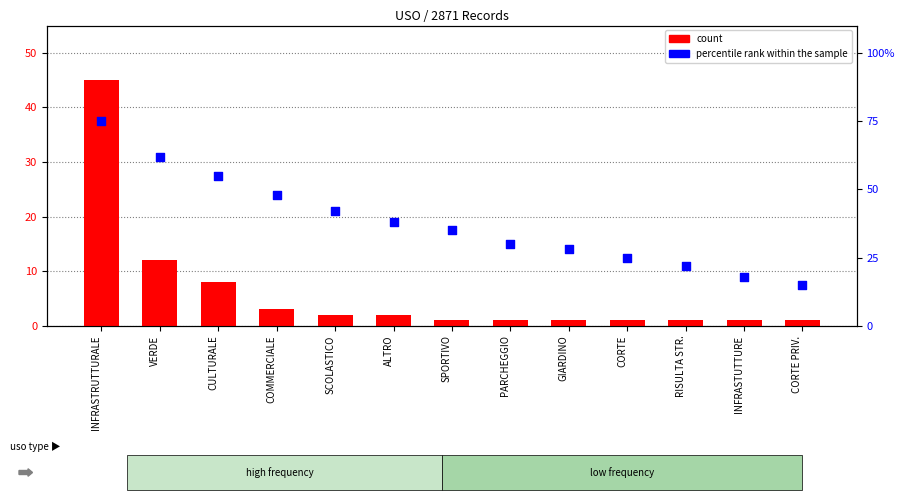

At how many categories does at least one series exceed 43?

4